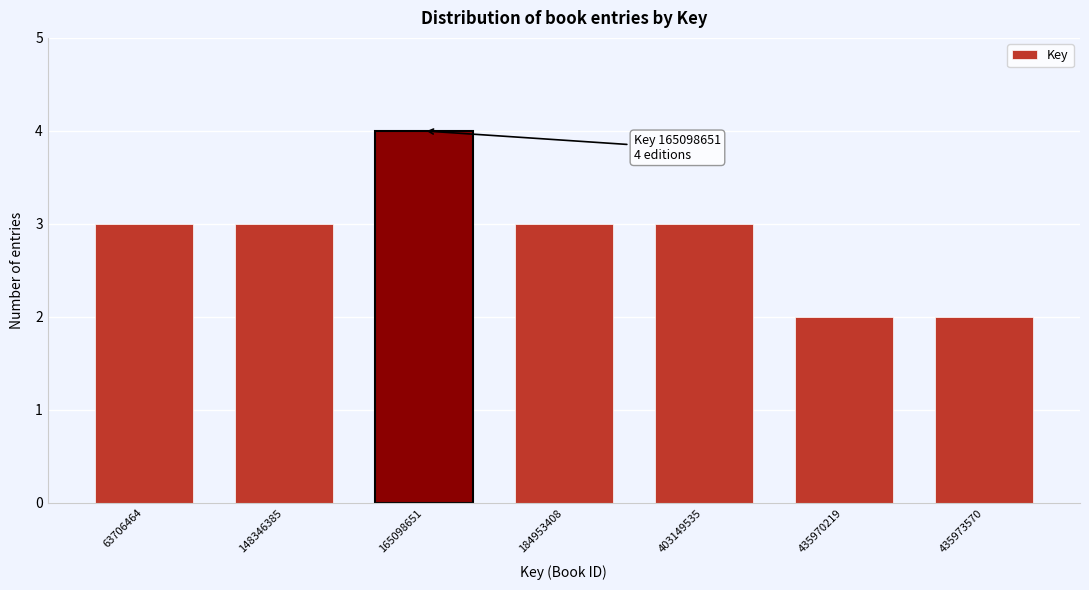

Reading left to right, extract all data points from this chart.

3	3	4	3	3	2	2